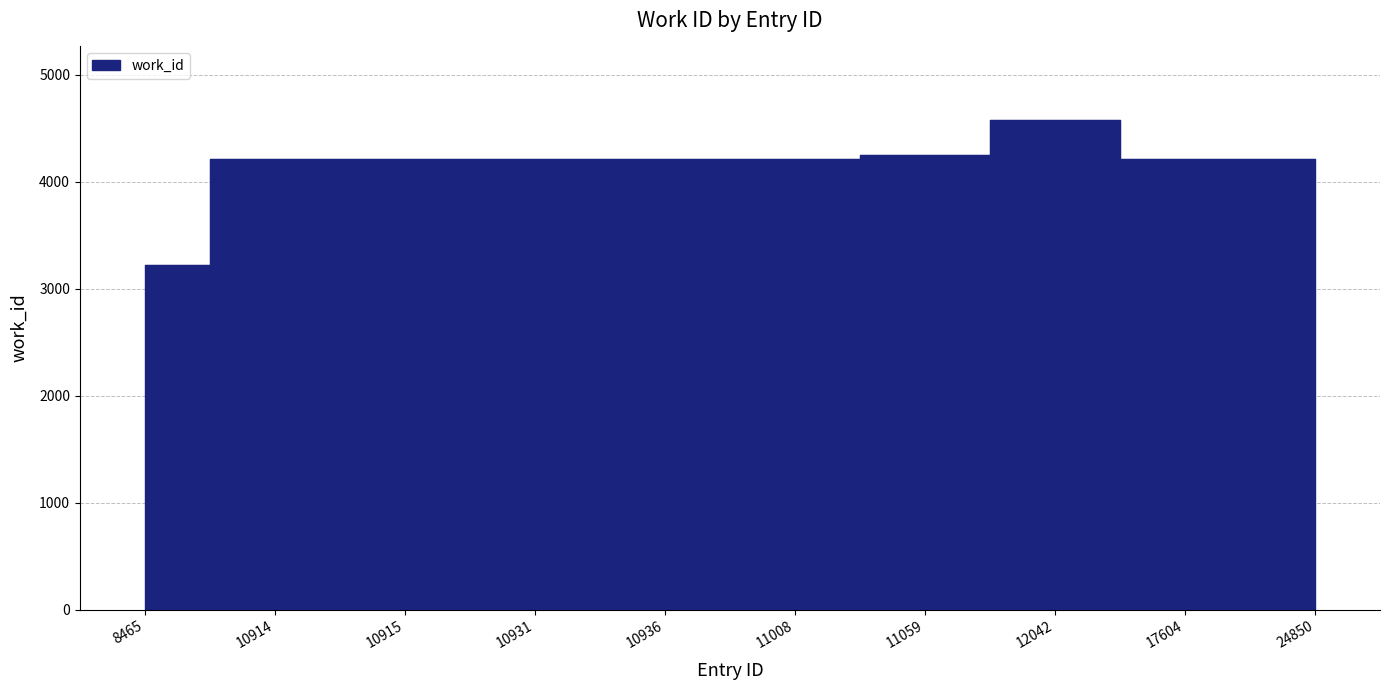

List the labels in order of value, largest first.

12042, 11059, 10914, 10915, 10931, 10936, 11008, 24850, 17604, 8465